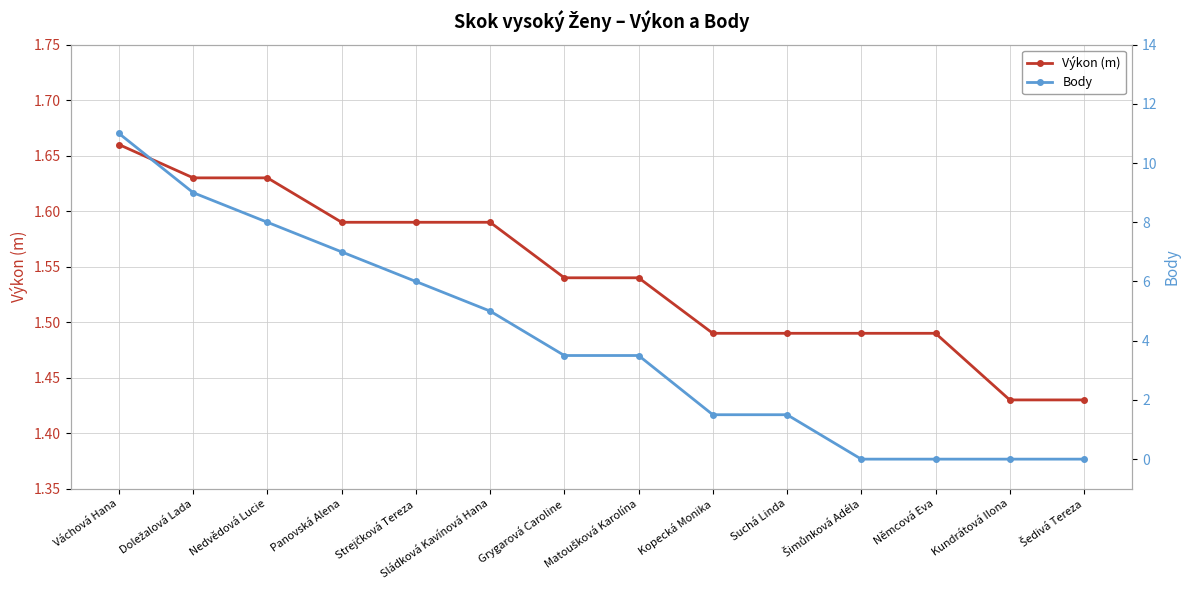

What is the sum of the Body values at Kundrátová Ilona and Váchová Hana?

11.0